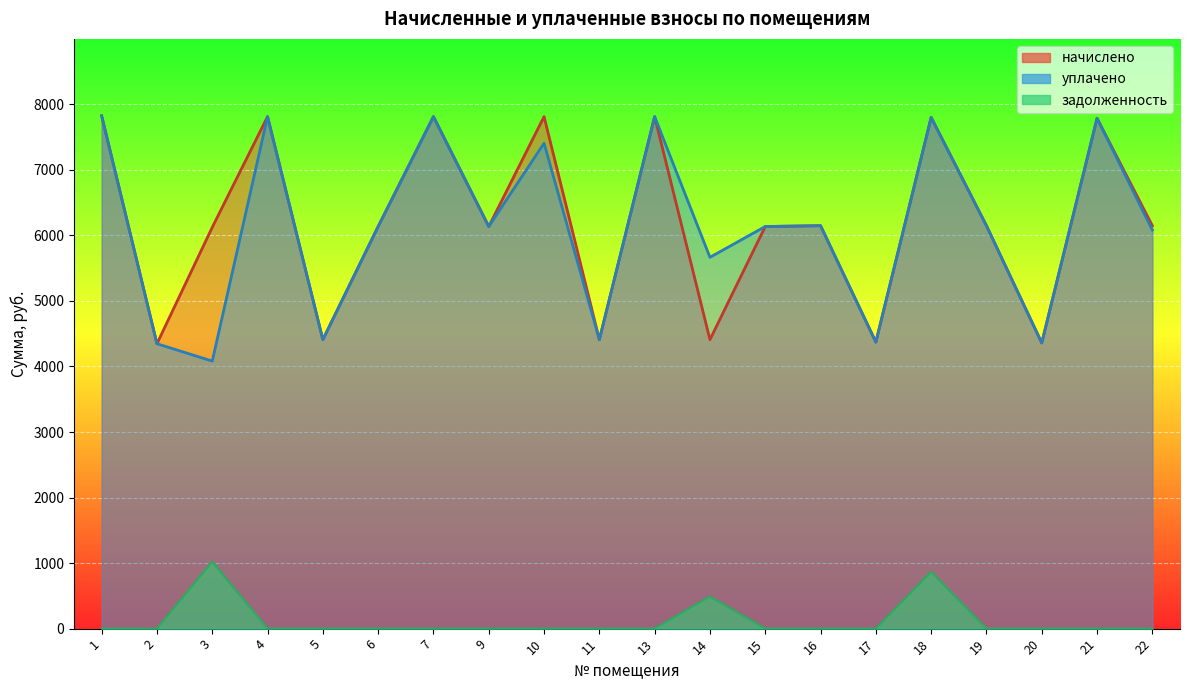

Is the value of начислено at 11 greater than the value of уплачено at 3?

Yes